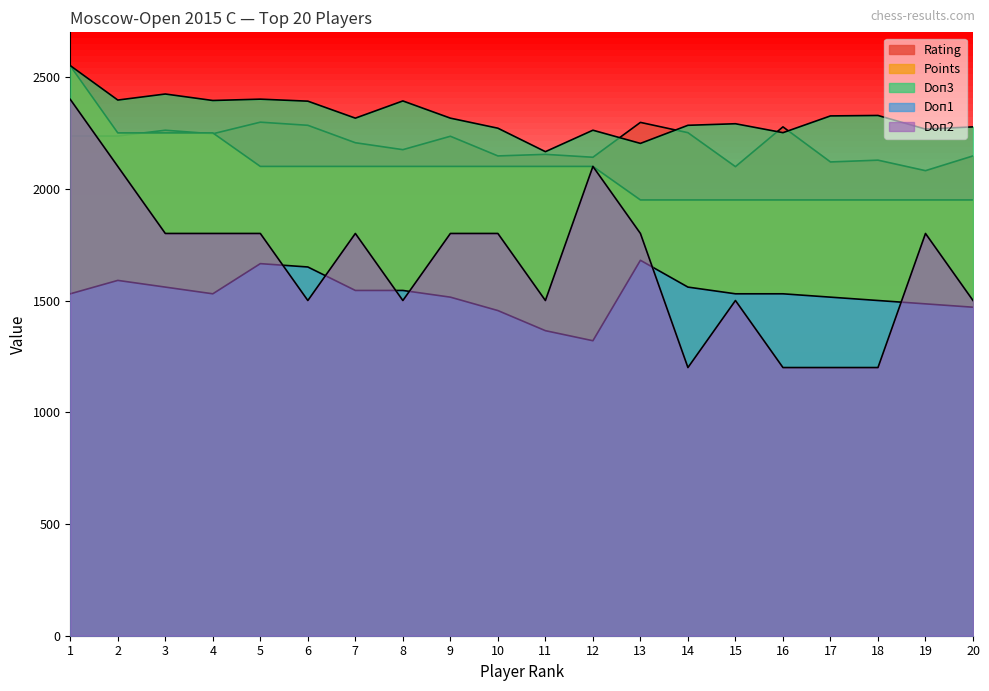

Does the chart have visible grid lines?

No